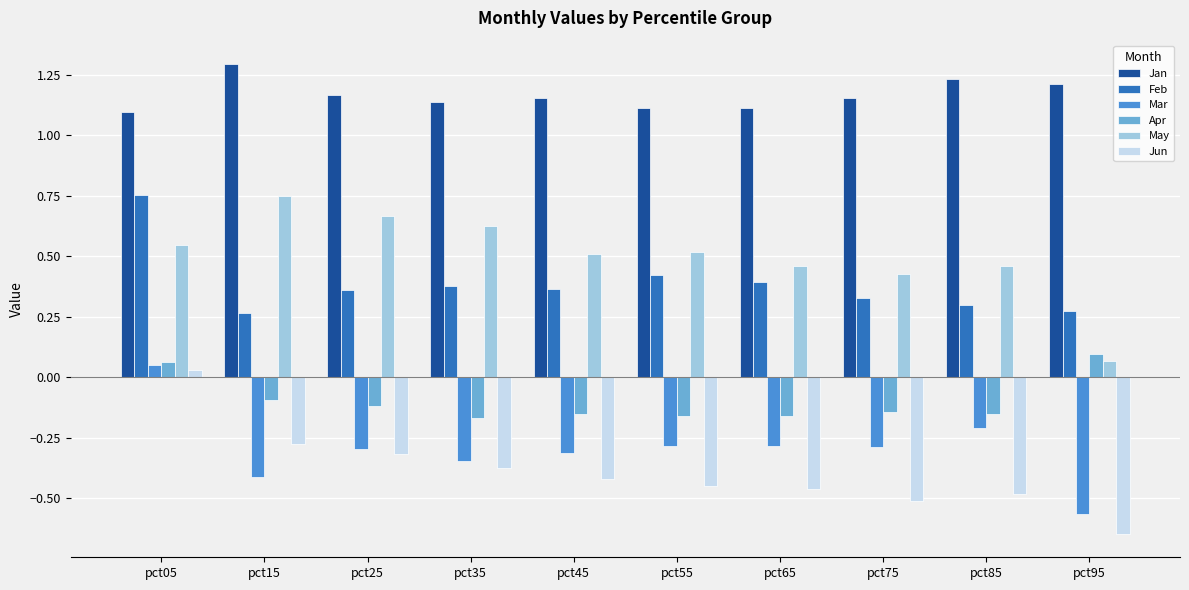

The value of May at pct75 is 0.4. True or false?

True